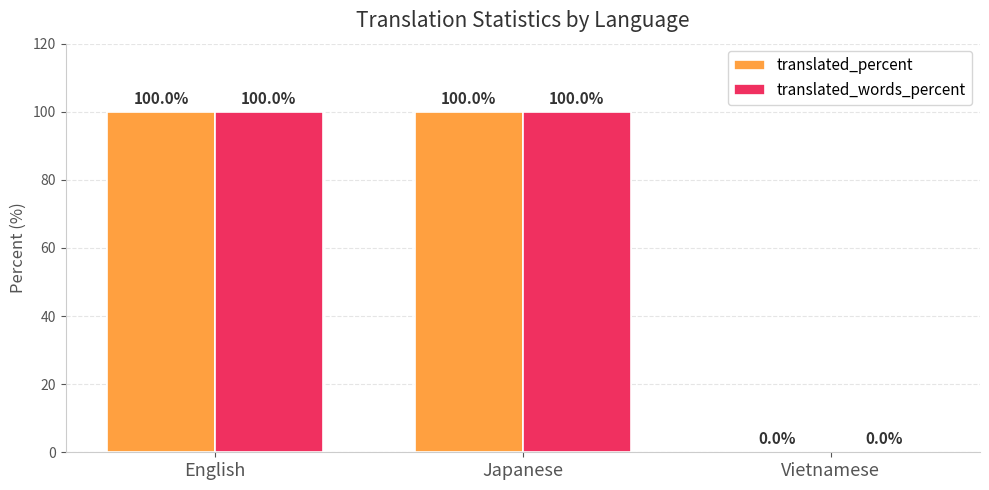

What is the sum of the translated_words_percent values at Vietnamese and Japanese?

100